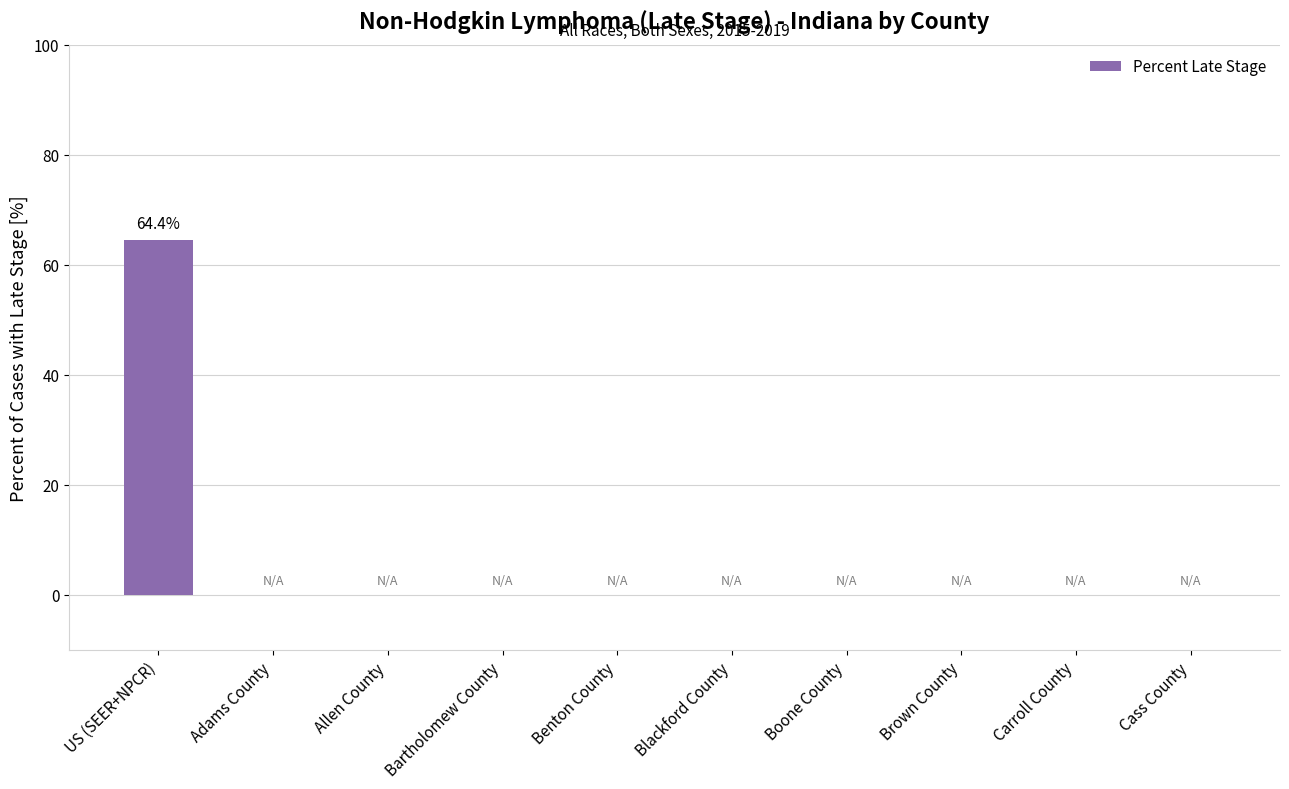

Reading left to right, extract all data points from this chart.

US (SEER+NPCR)=64.4	Adams County=0.0	Allen County=0.0	Bartholomew County=0.0	Benton County=0.0	Blackford County=0.0	Boone County=0.0	Brown County=0.0	Carroll County=0.0	Cass County=0.0